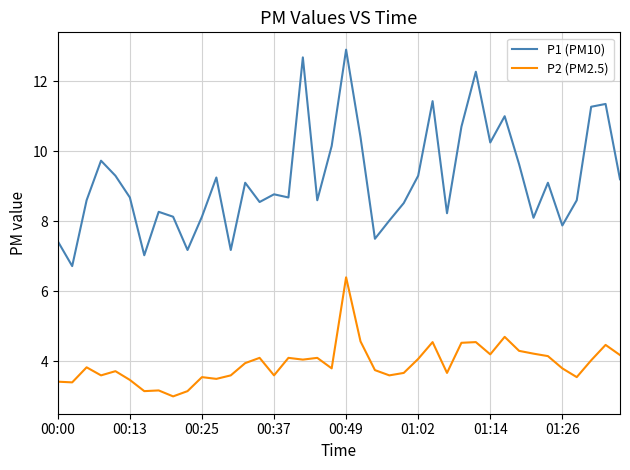

Does the chart display data point markers on the line(s)?

No